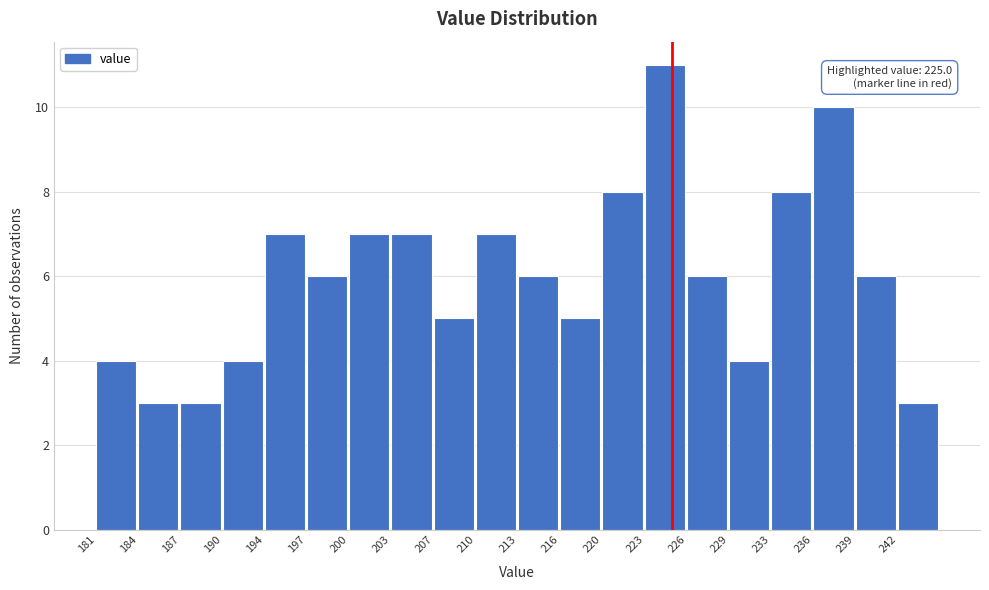

Which range on the x-axis has the tallest bar?

223.0 to 226.0